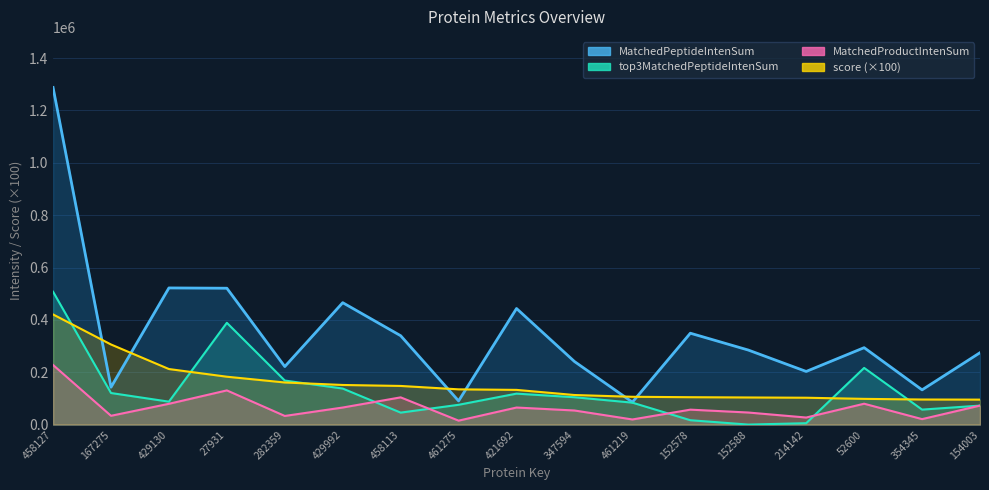

Reading left to right, list all the values displayed in this chart.

score: 420783.0	306028.7	212201.6	182882.5	160849.8	151352.8	147604.3	134650.1	132570.0	112995.2	106210.8	104627.3	103598.6	102623.3	98295.8	95803.7	95363.1
MatchedPeptideIntenSum: 1287893.0	142789.0	522049.0	520912.0	221688.0	465714.0	339545.0	90460.0	443427.0	240923.0	85652.0	349091.0	284755.0	202992.0	293857.0	132651.0	274657.0
top3MatchedPeptideIntenSum: 507553.7	120606.0	87578.4	388815.1	168266.0	137674.8	45709.4	75588.0	118284.2	104446.0	83818.0	16709.0	0.0	5359.9	216505.3	57230.0	72562.7
MatchedProductIntenSum: 227710.0	33607.0	79418.0	130618.0	32996.0	65187.0	104000.0	15066.0	65176.0	53830.0	19557.0	57056.0	46108.0	26976.0	79736.0	20856.0	72596.0